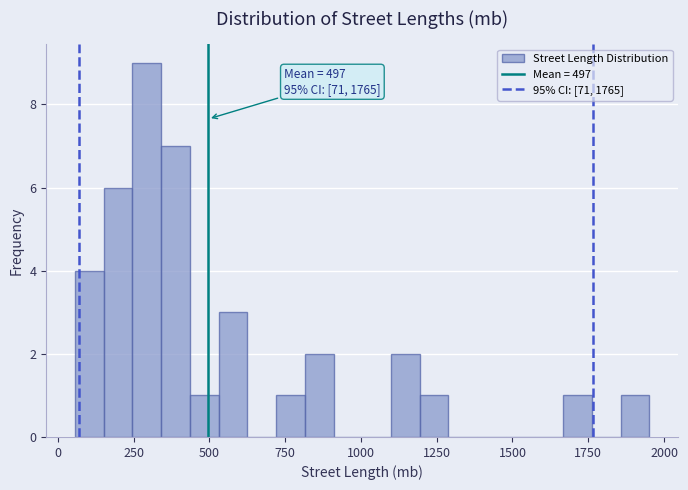

Read against the x-axis, roughly where is the centre of the tallest bar?

300